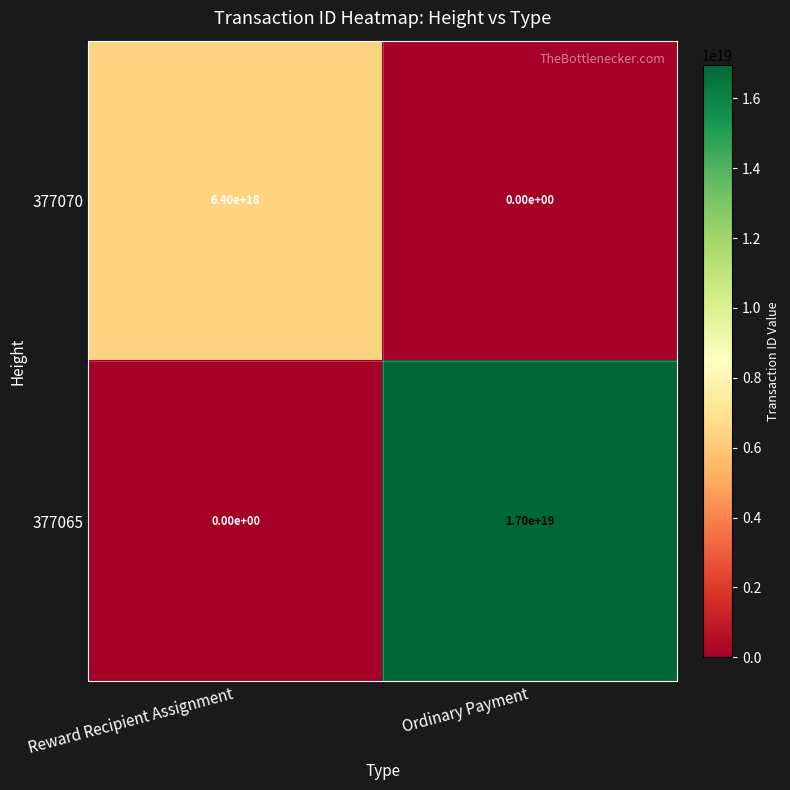

Between Reward Recipient Assignment and Ordinary Payment, which series saw the biggest shift?

377065